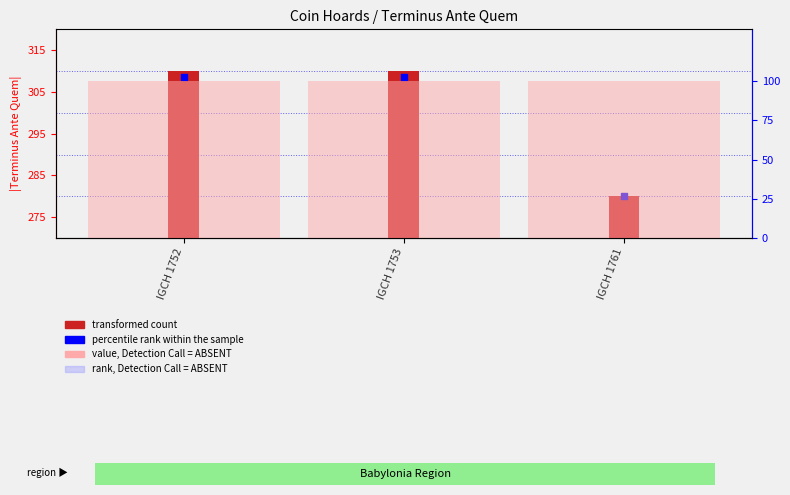

Which series has the largest total across all categories?

transformed count